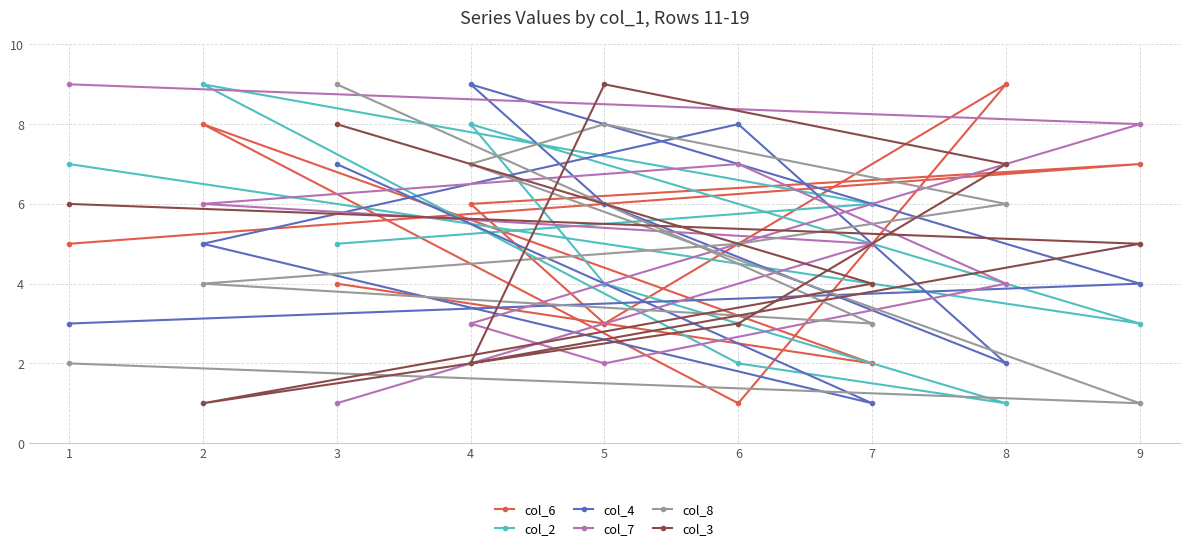

Rank the series at 3 from highest to lowest value.

col_8, col_3, col_4, col_2, col_6, col_7